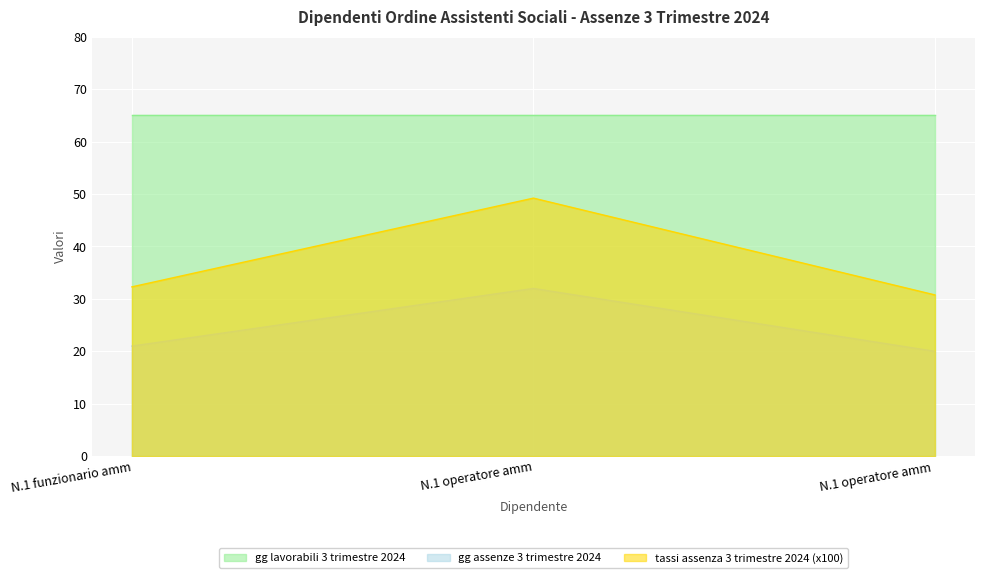

Which series has the largest range (max minus min)?

tassi assenza 3 trimestre 2024 (x100)